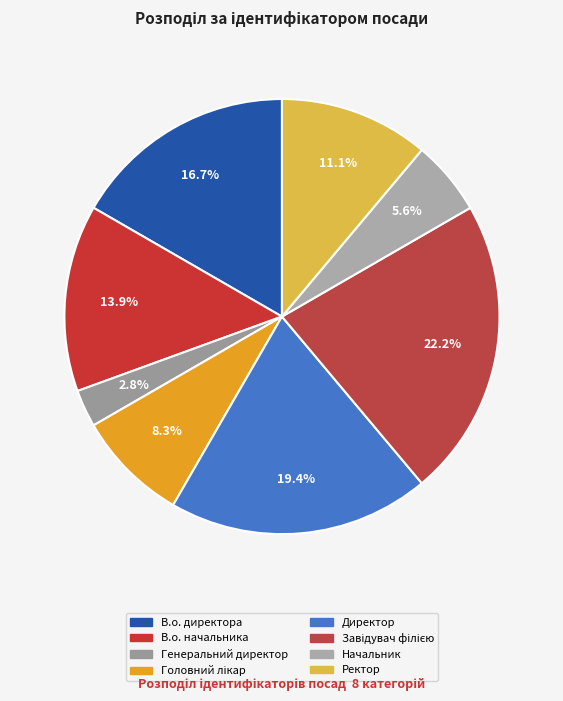

What is the smallest slice in the pie chart?

Генеральний директор